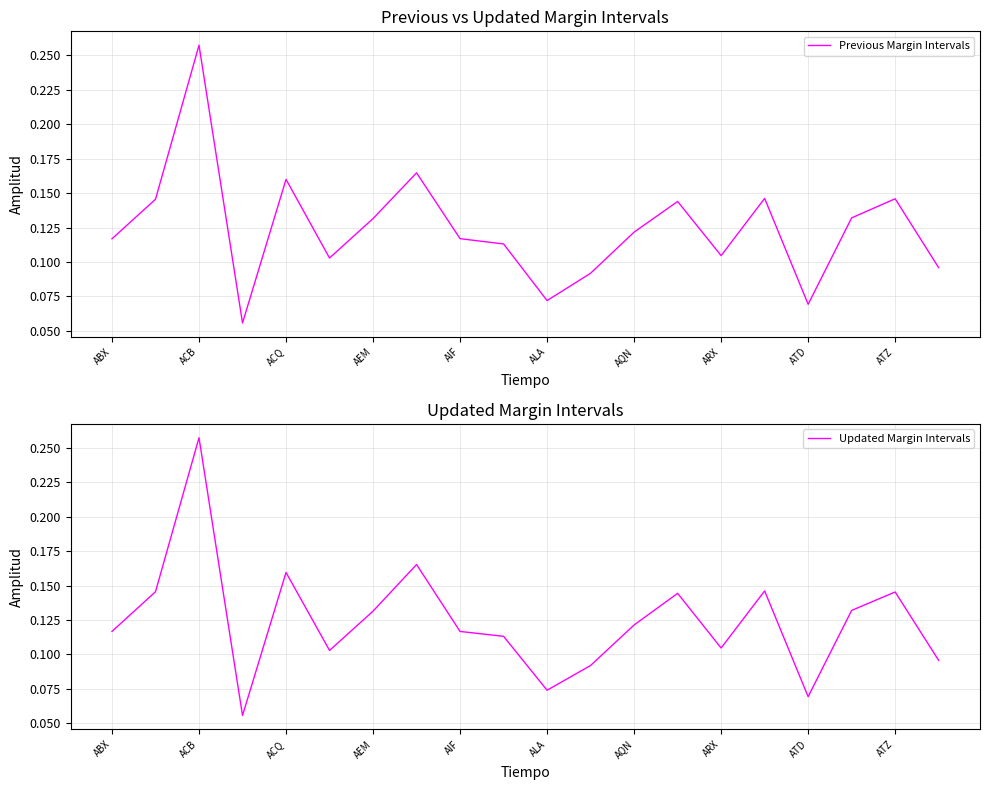

How many series are shown in this chart?

2